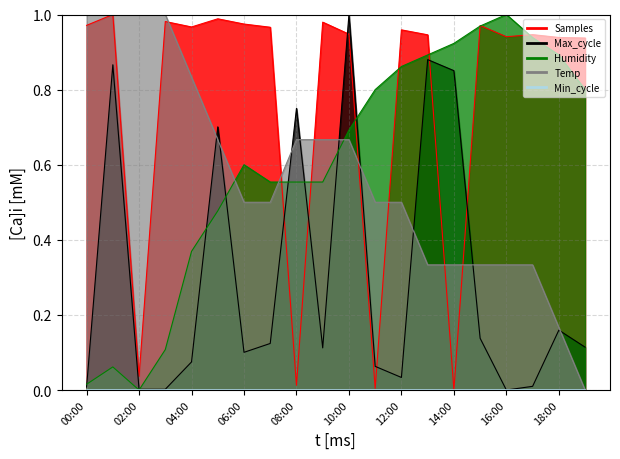

At how many categories does at least one series exceed 0?

20